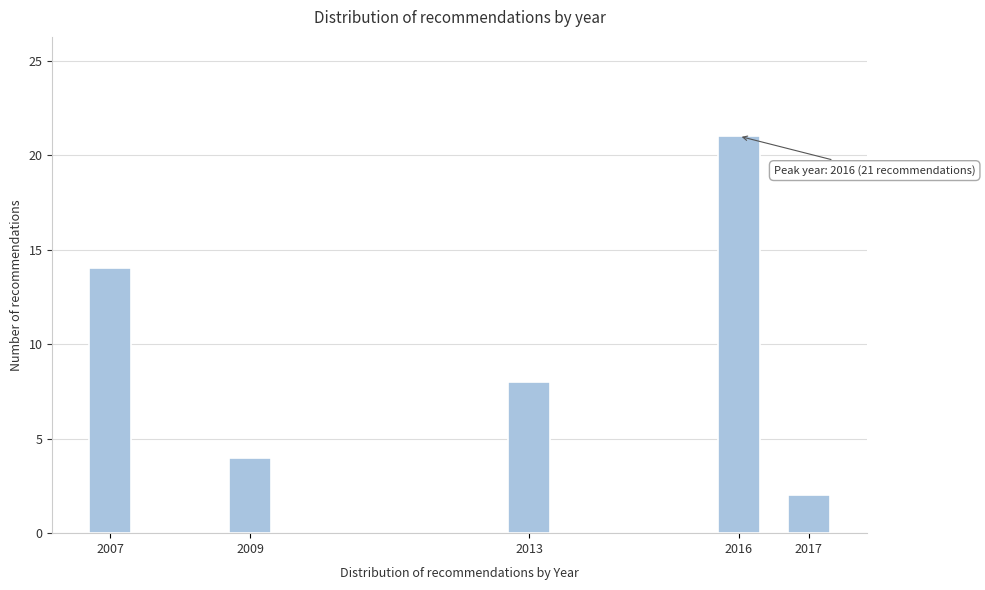

Reading left to right, list all the values displayed in this chart.

14	4	8	21	2